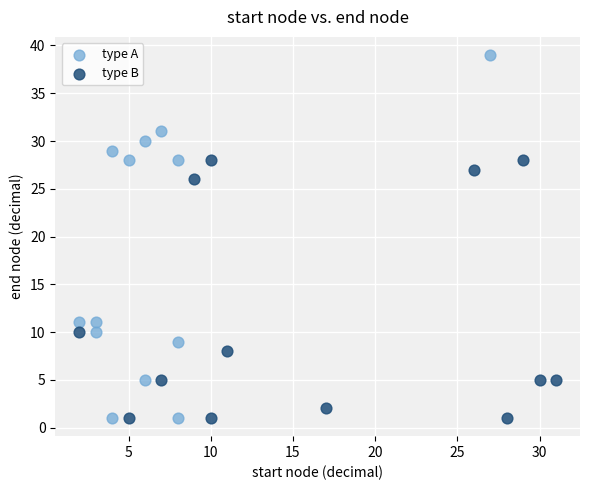

Which series reaches the maximum Y coordinate?

type A